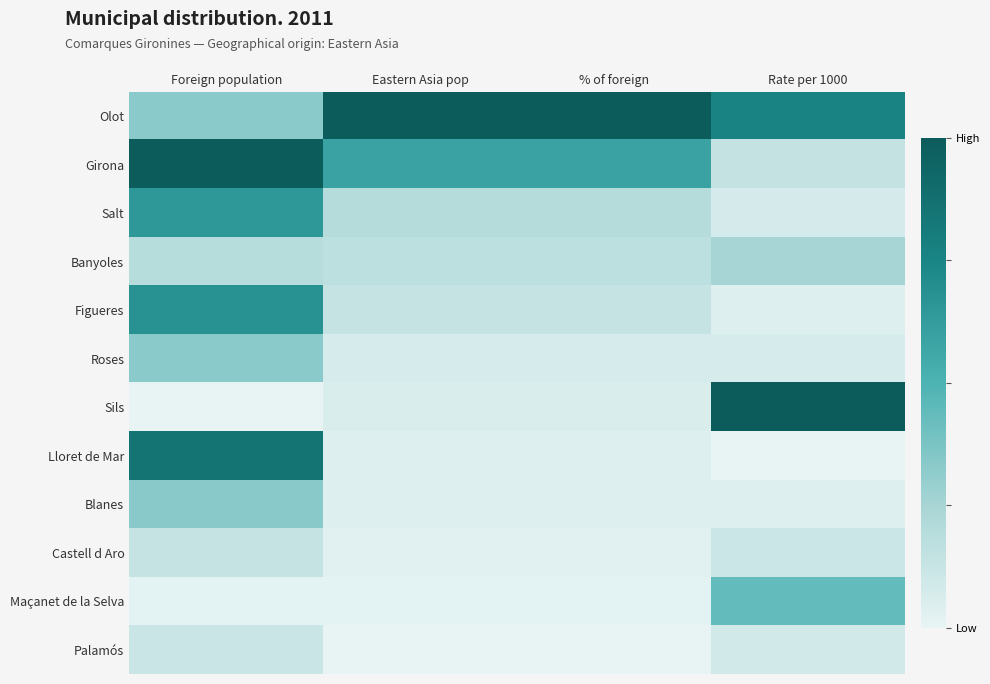

Which series changed the most between Foreign population and % of foreign?

Lloret de Mar